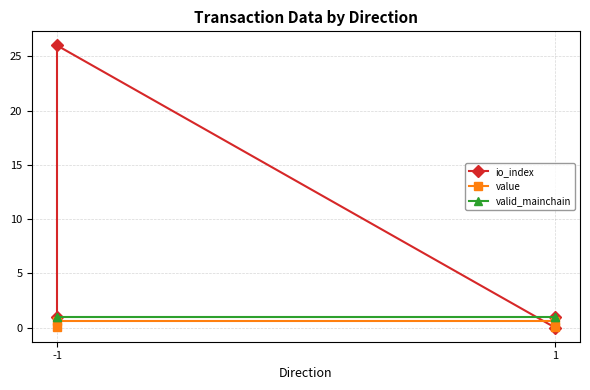

What is the sum of all value values?

1.2